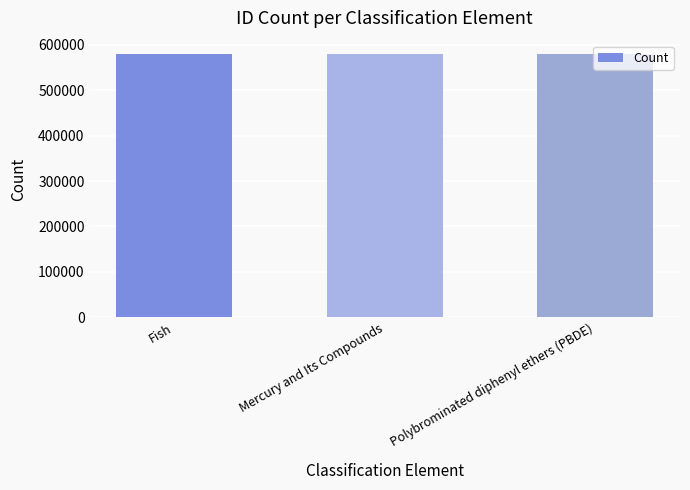

What is the ratio of the value at Fish to the value at Mercury and Its Compounds?

1.0